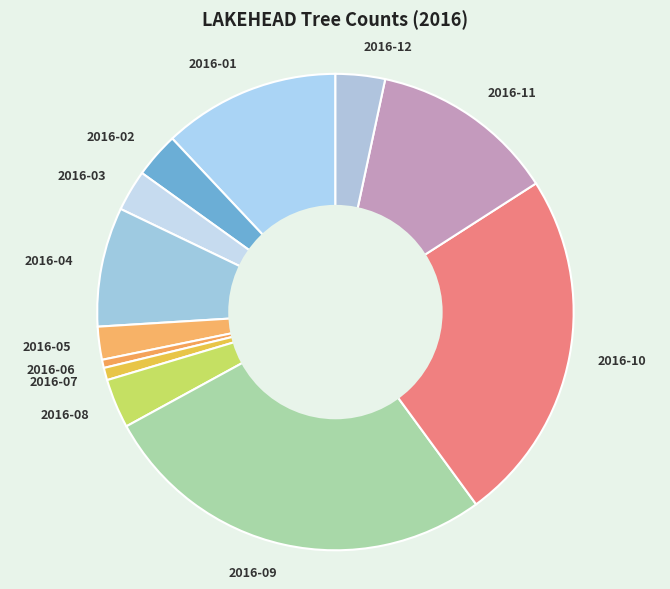

Is it true that 2016-03 is 13% of the pie?

False